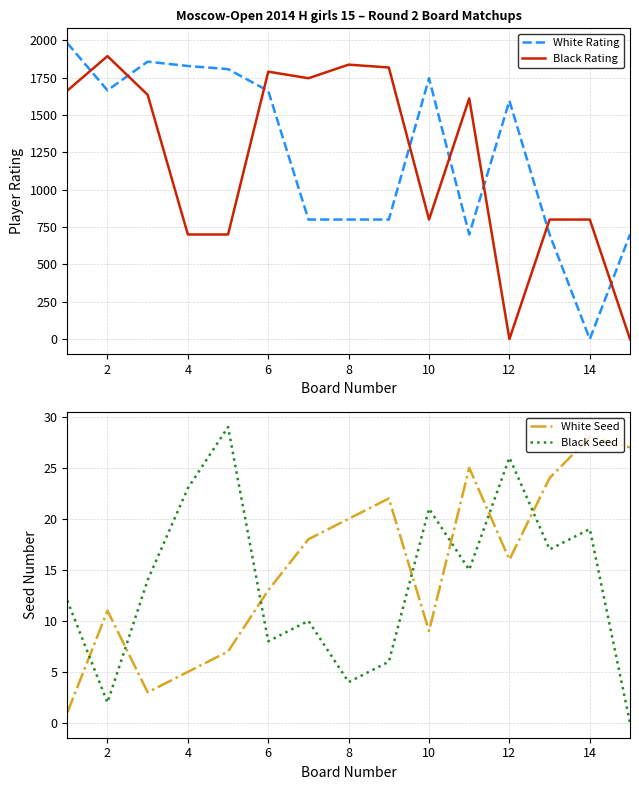

How many series are shown in this chart?

4